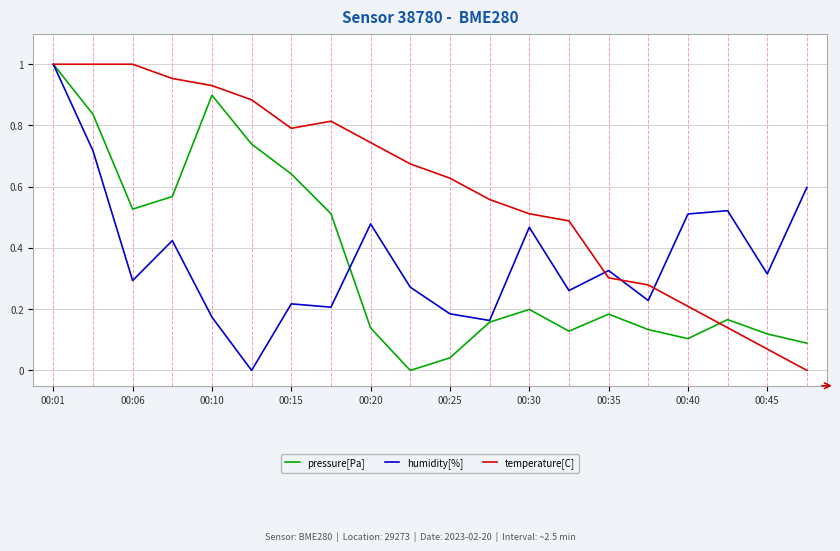

Which series has the largest total across all categories?

temperature[C]